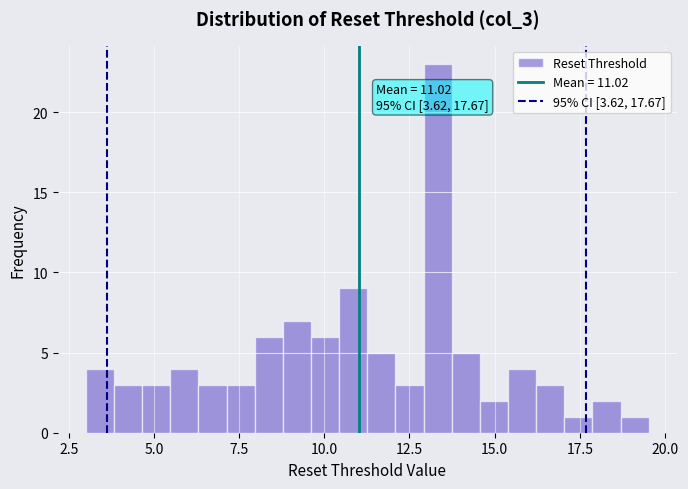

Read against the x-axis, roughly where is the centre of the tallest bar?

13.5